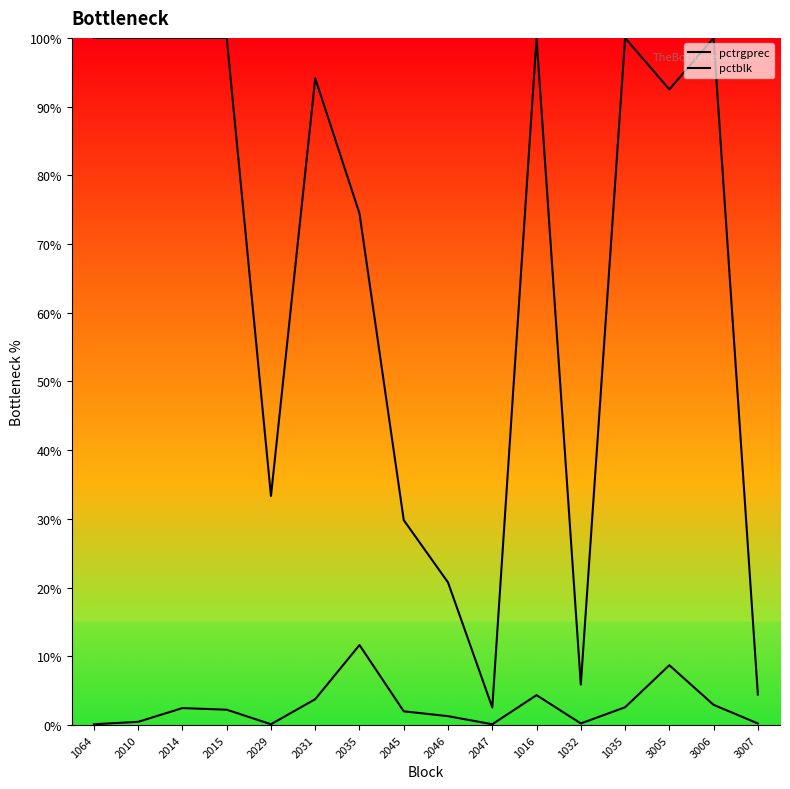

Does the chart have visible grid lines?

No